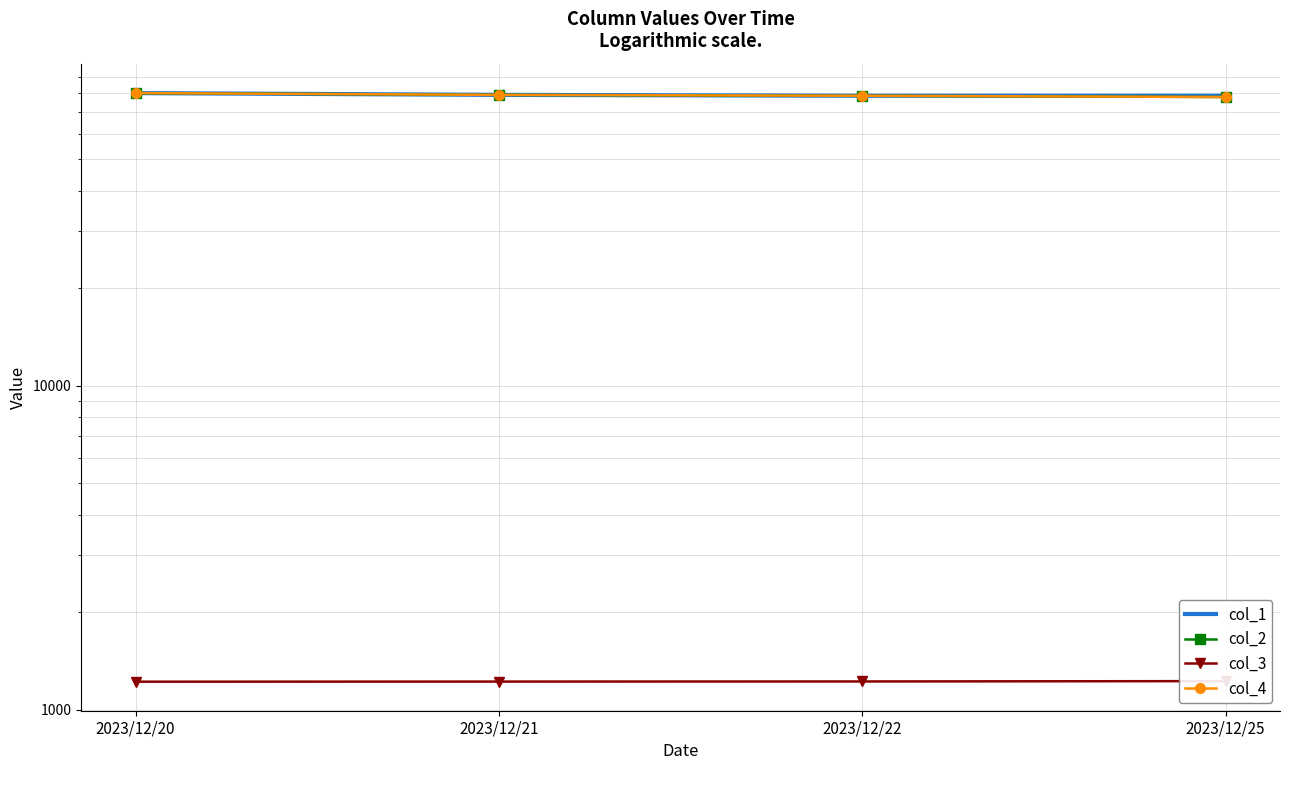

True or false: col_3 and col_4 intersect in this chart.

False